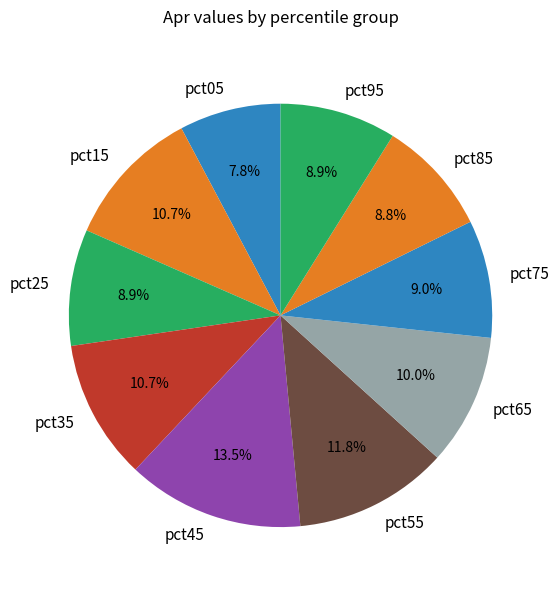

Which has a higher value, pct65 or pct55?

pct55